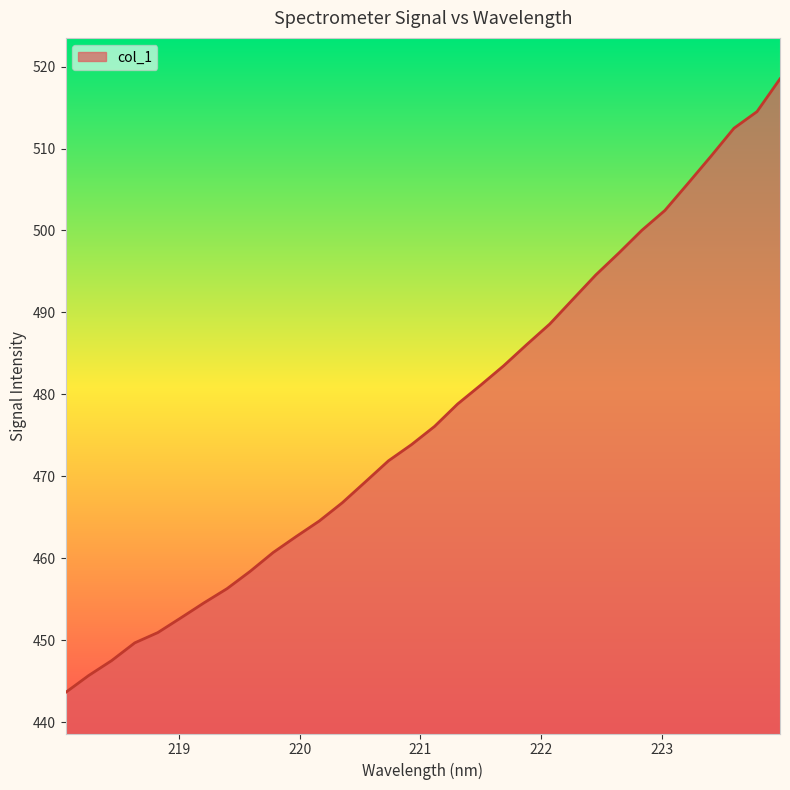

What is the average value?

477.2